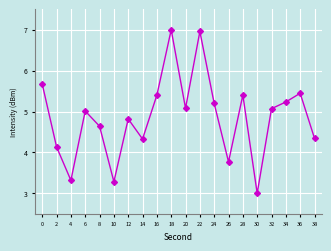

True or false: the data has more than 1 interior local peaks.

True